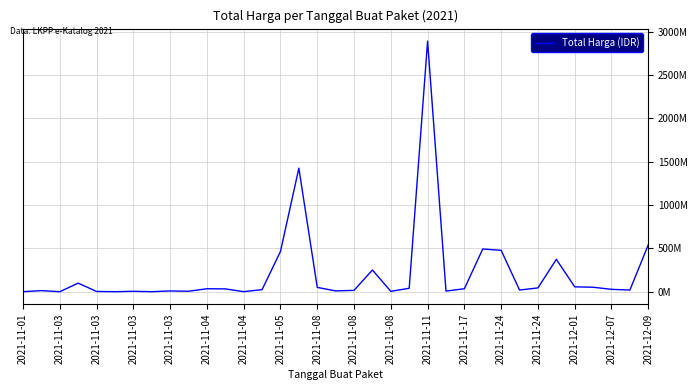

Does the chart display data point markers on the line(s)?

No